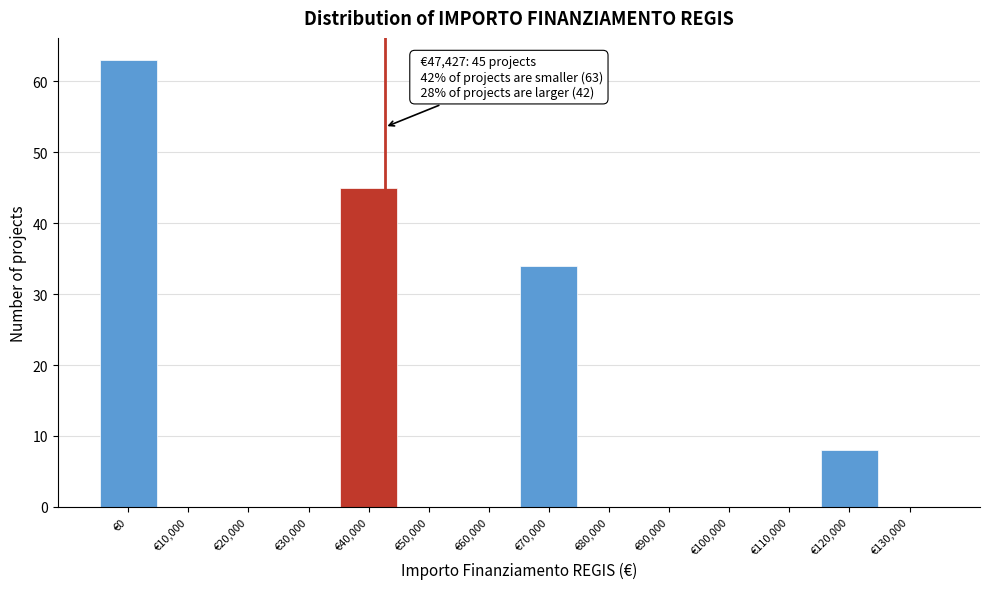

Reading left to right, what are all the values shown in this chart?

€0=63	€10,000=0	€20,000=0	€30,000=0	€40,000=45	€50,000=0	€60,000=0	€70,000=34	€80,000=0	€90,000=0	€100,000=0	€110,000=0	€120,000=8	€130,000=0